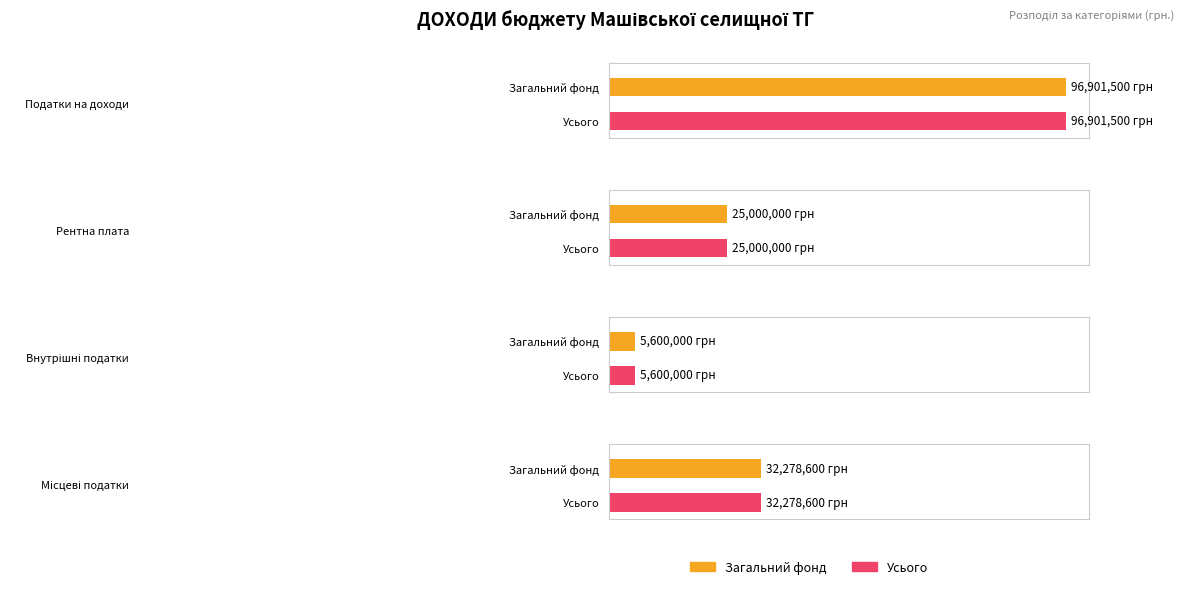

Are the bars horizontal?

Yes